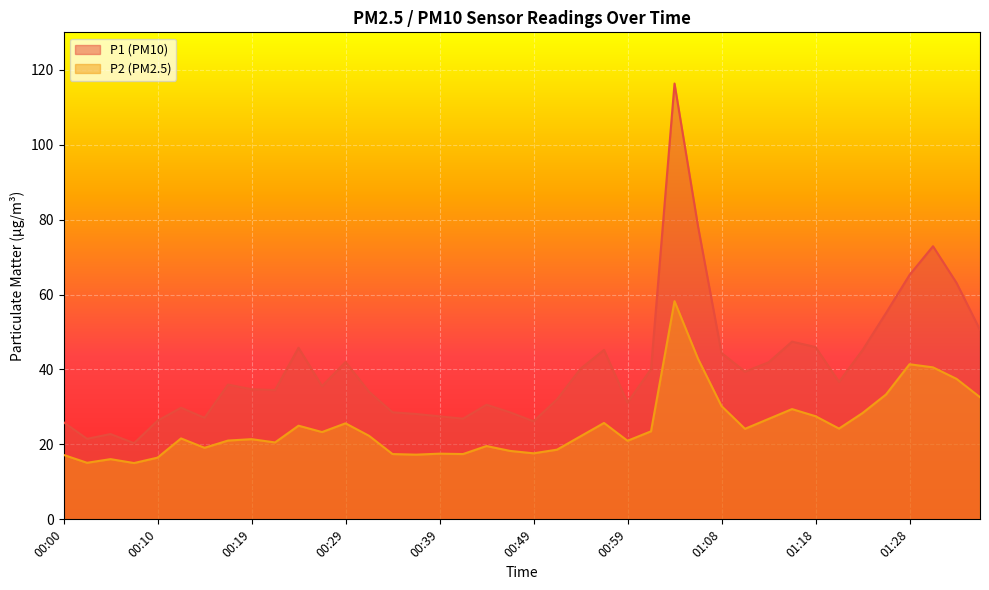

Reading left to right, transcribe all the data shown in this chart.

P1: 00:00=25.9	00:02=21.5	00:05=22.8	00:07=20.3	00:10=26.3	00:12=29.8	00:14=27.1	00:17=36.0	00:19=34.7	00:22=34.5	00:24=45.8	00:27=35.6	00:29=42.0	00:32=34.1	00:34=28.6	00:37=28.1	00:39=27.5	00:41=26.9	00:44=30.6	00:46=28.6	00:49=26.2	00:51=32.0	00:54=40.2	00:56=45.2	00:59=31.2	01:01=40.1	01:04=116.3	01:06=78.2	01:08=44.4	01:11=39.4	01:13=41.9	01:16=47.4	01:18=46.0	01:21=36.7	01:23=45.2	01:26=55.1	01:28=65.2	01:31=72.9	01:33=63.1	01:35=50.6
P2: 00:00=17.2	00:02=15.1	00:05=16.1	00:07=15.0	00:10=16.5	00:12=21.6	00:14=19.1	00:17=21.0	00:19=21.4	00:22=20.5	00:24=25.0	00:27=23.3	00:29=25.6	00:32=22.3	00:34=17.4	00:37=17.3	00:39=17.5	00:41=17.4	00:44=19.6	00:46=18.3	00:49=17.6	00:51=18.6	00:54=22.2	00:56=25.7	00:59=21.0	01:01=23.5	01:04=58.2	01:06=42.9	01:08=30.2	01:11=24.2	01:13=26.8	01:16=29.4	01:18=27.5	01:21=24.2	01:23=28.4	01:26=33.3	01:28=41.4	01:31=40.6	01:33=37.5	01:35=32.6